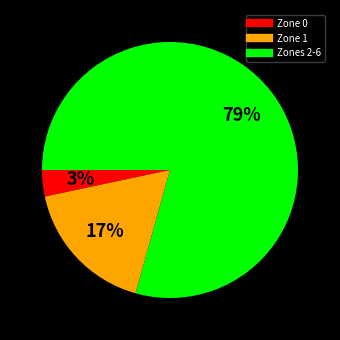

To the nearest percent, what is the average slice percentage?

33%